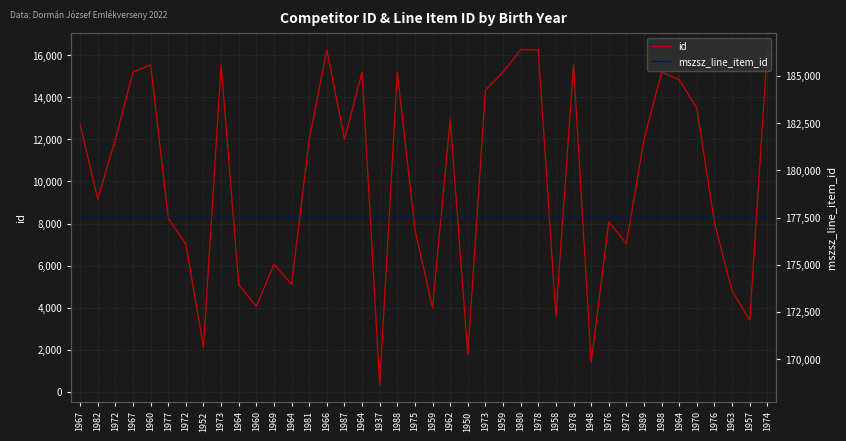

What is the sum of all mszsz_line_item_id values?

7100280